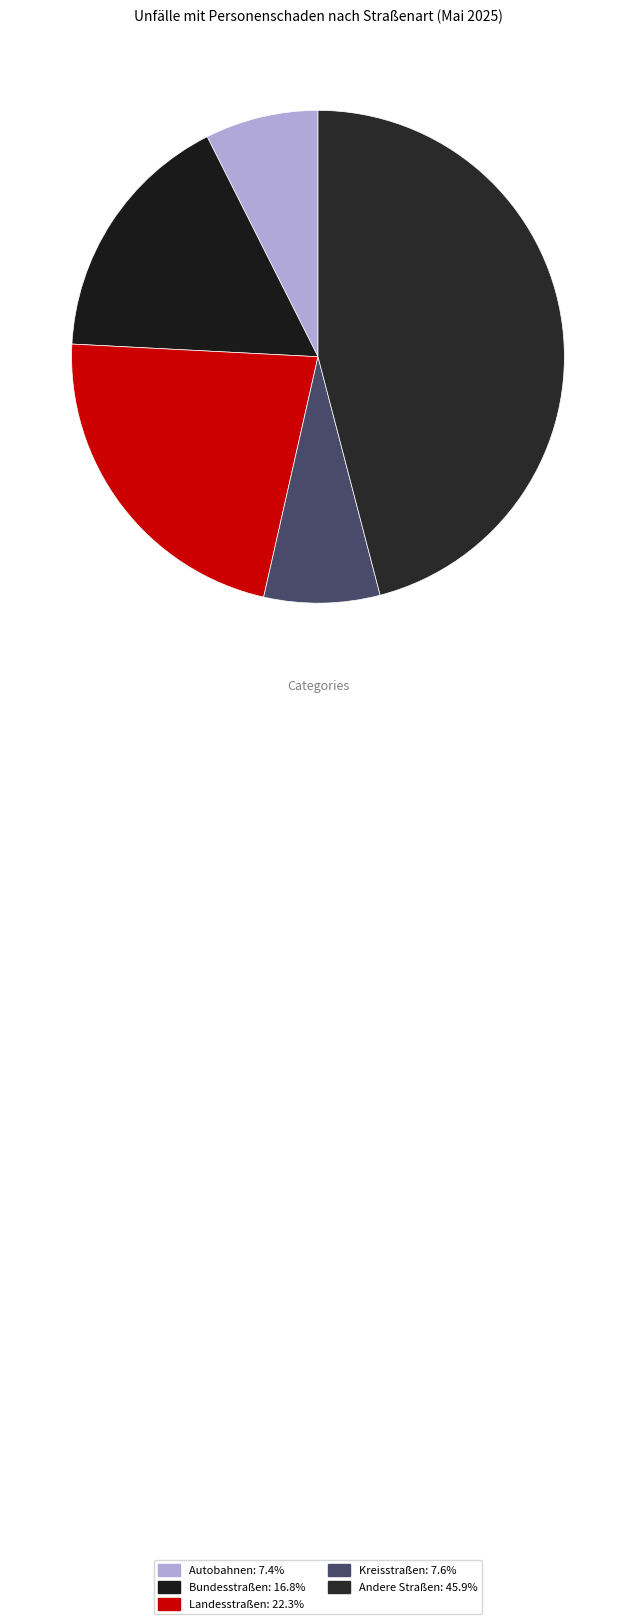

How many segments does this pie chart have?

5